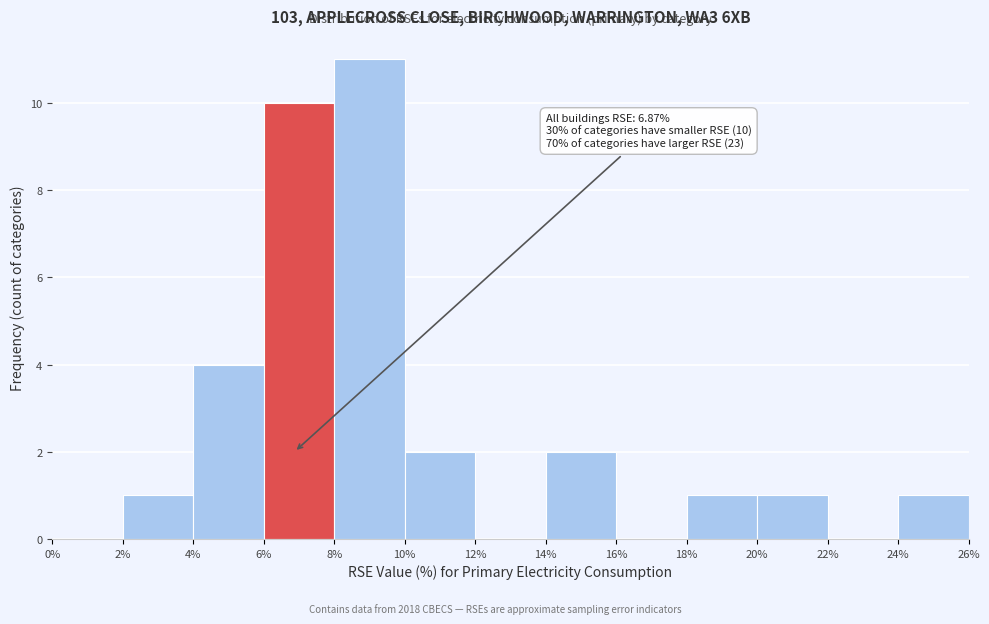

Which range on the x-axis has the tallest bar?

8% to 10%